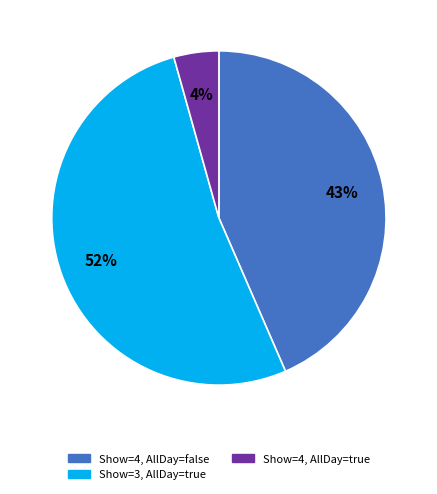

Is there a majority slice in this chart?

Yes